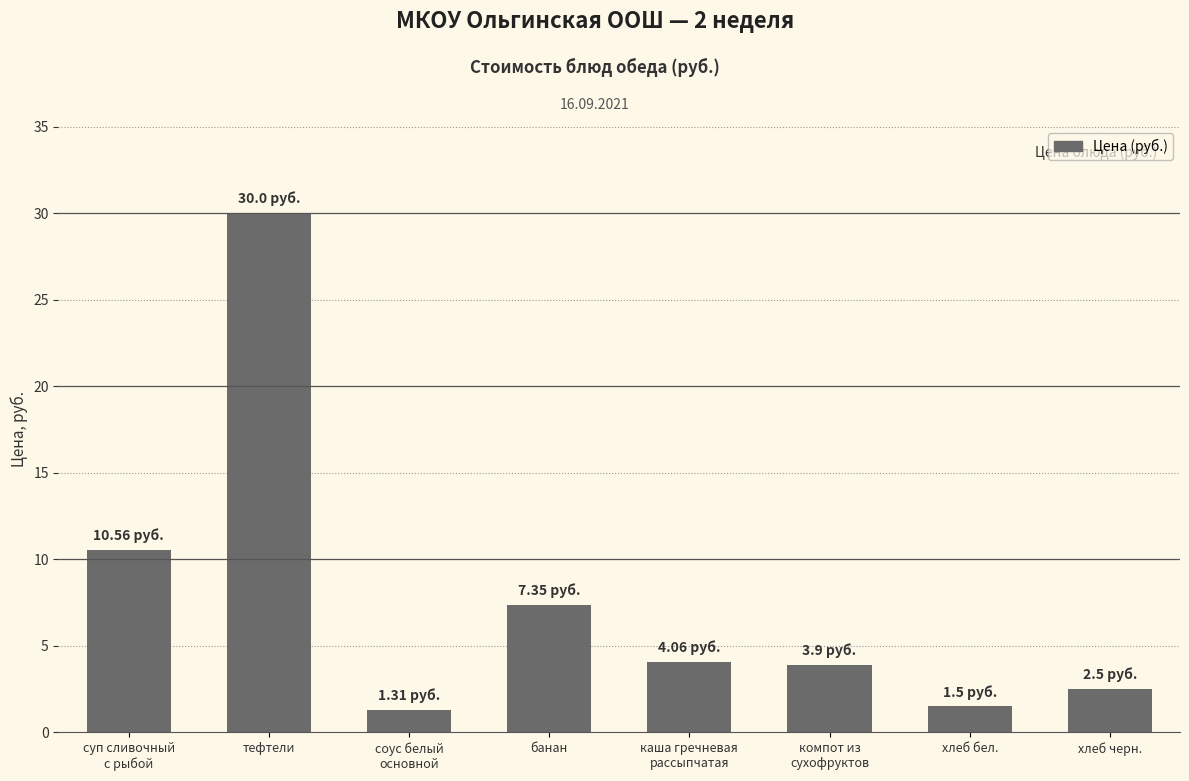

Between хлеб черн. and хлеб бел., which is larger?

хлеб черн.